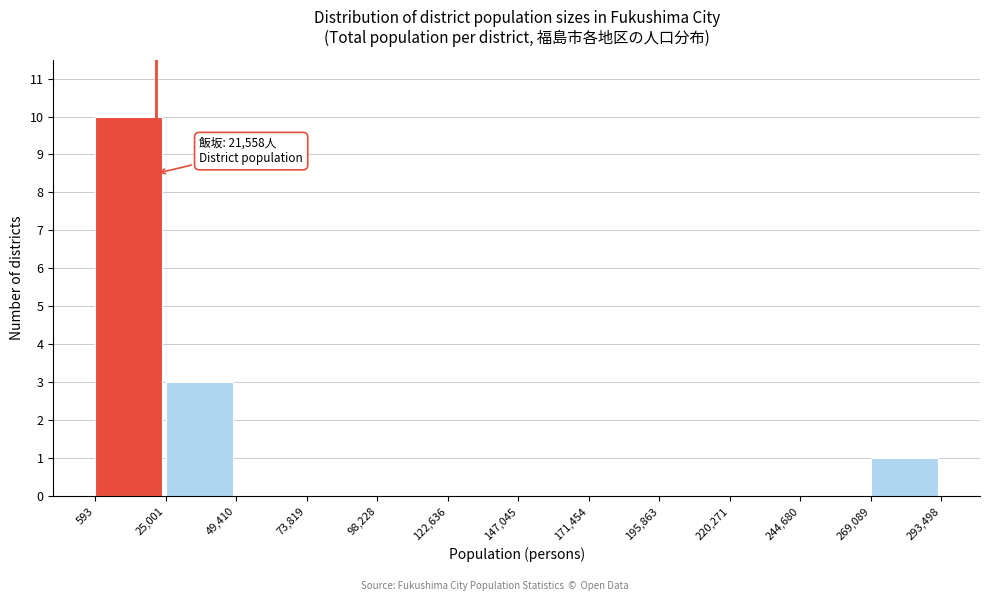

Which range on the x-axis has the tallest bar?

593 to 25,001